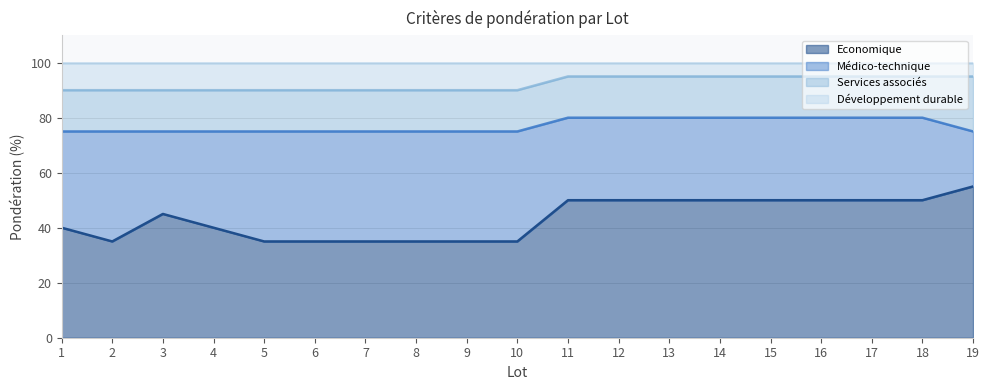

How many data points in Economique are above 45?

9